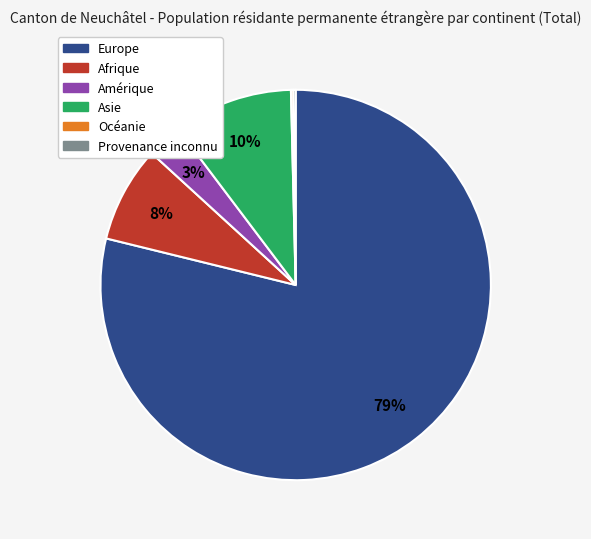

To the nearest percent, what is the difference between the Amérique and Asie slice percentages?

7%